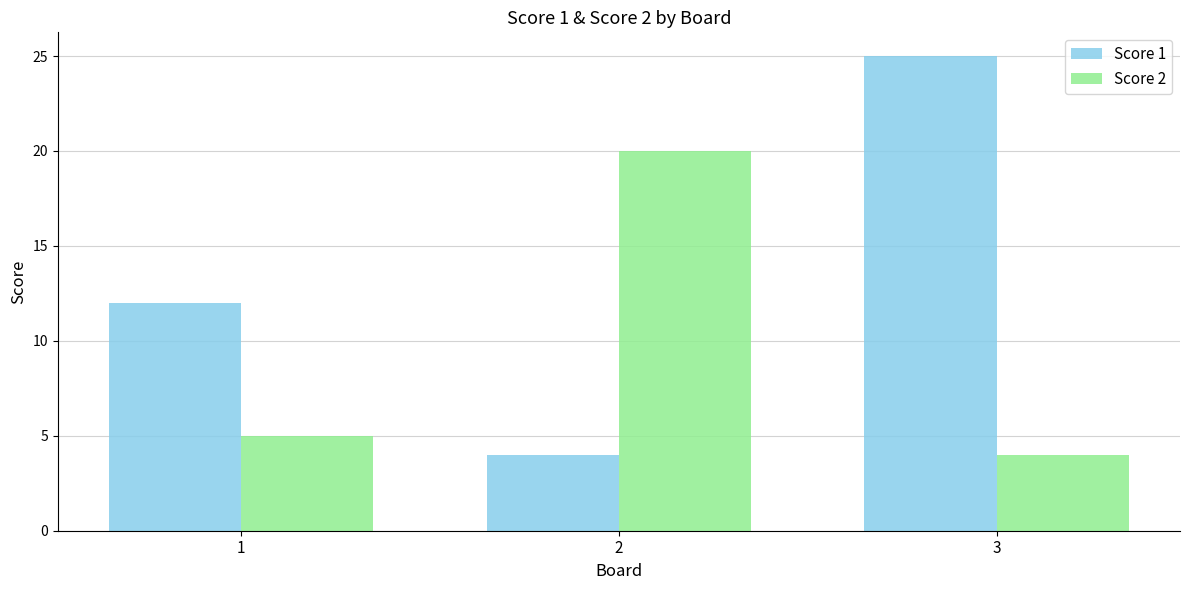

Reading left to right, list all the values displayed in this chart.

Score 1: 1=12	2=4	3=25
Score 2: 1=5	2=20	3=4